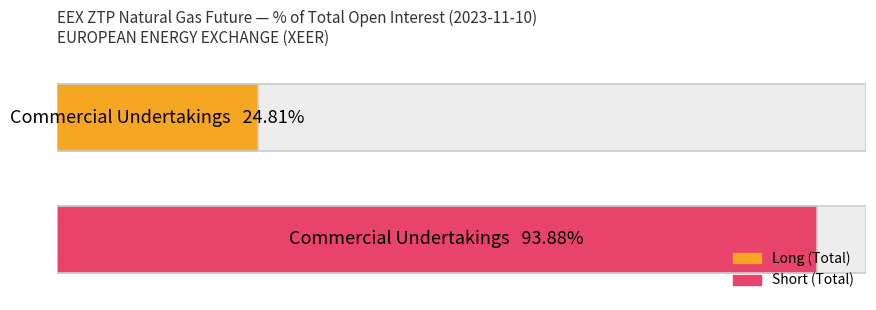

List the series in order of their peak value, lowest first.

Long, Short